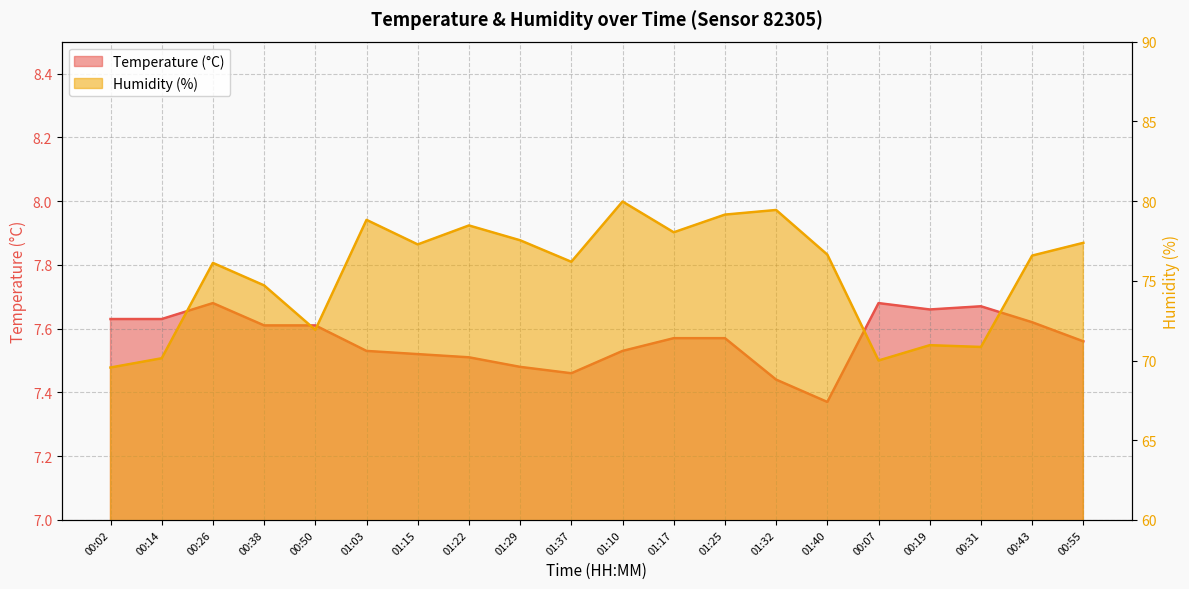

Which series has the largest total across all categories?

Humidity (%)